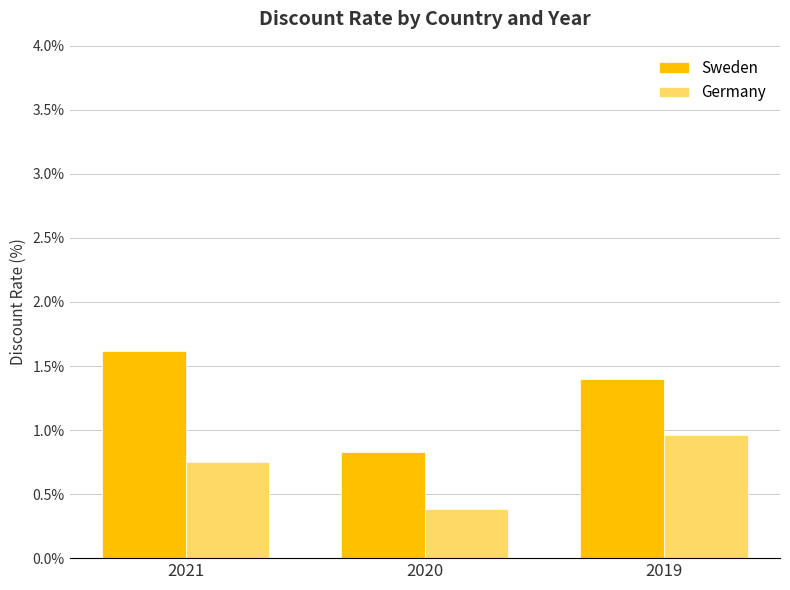

Which series has the widest spread of values?

Sweden